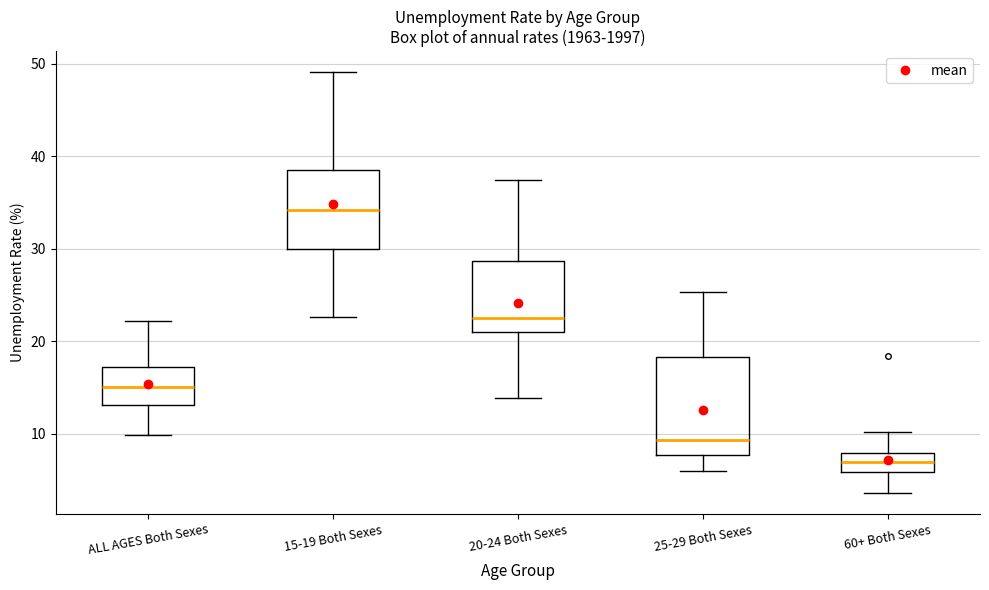

Where is the lower edge of the box for 20-24 Both Sexes on the y-axis? The values are not printed on the chart, so give them approximately, as read against the axis.

21